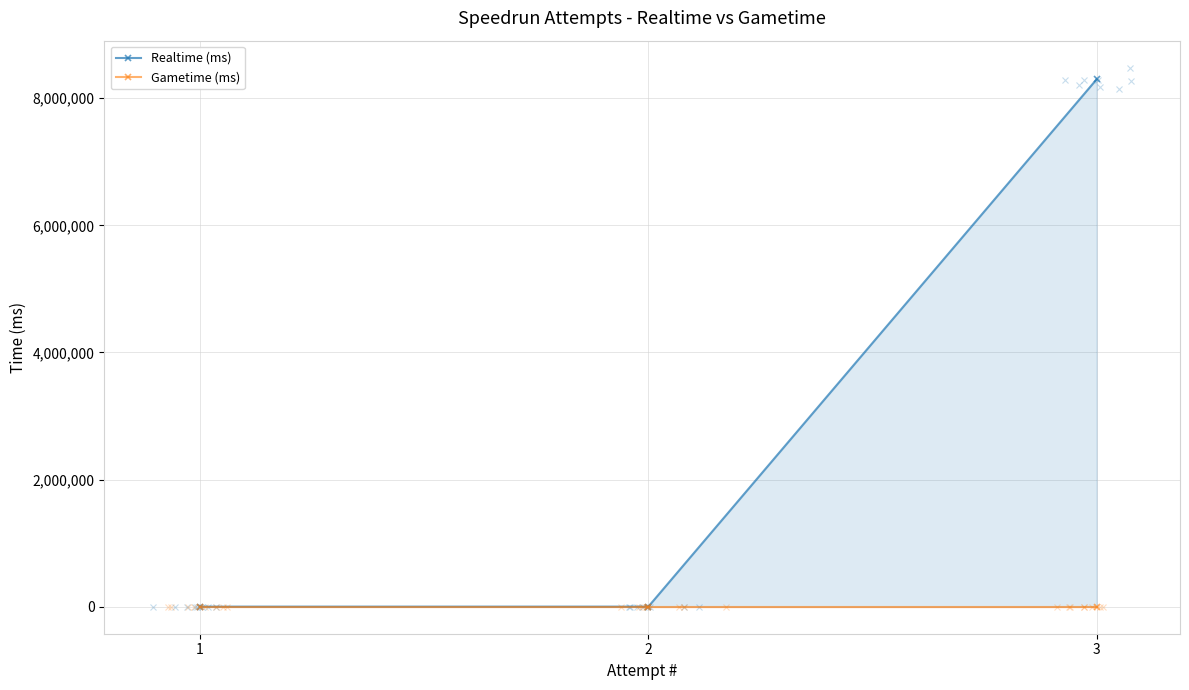

At which category does the chart reach its peak across all series?

3